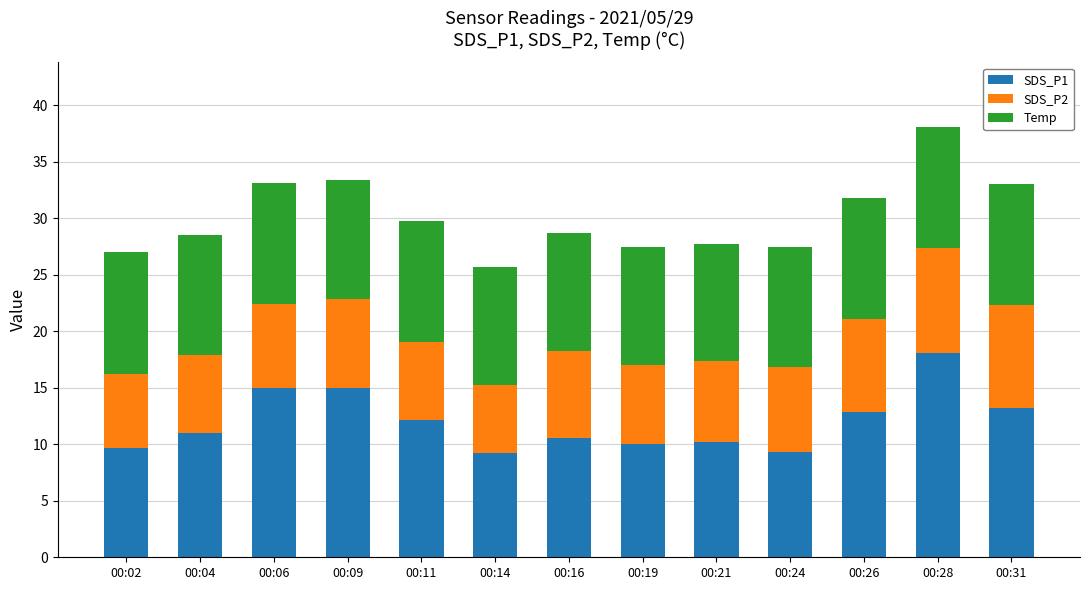

The SDS_P1 series shows 13.1 at 00:19. True or false?

False